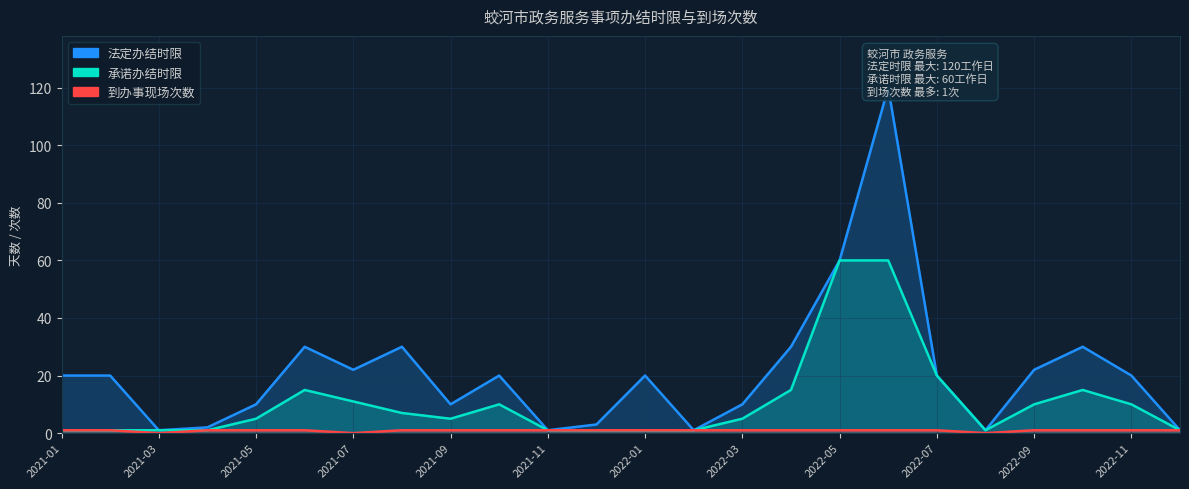

At which label does 法定办结时限 first exceed 20?

2021-06